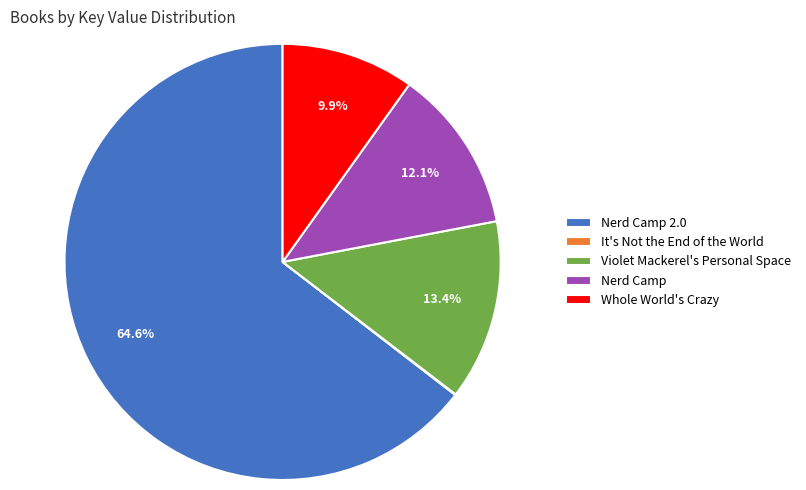

To the nearest percent, what portion does Whole World's Crazy represent?

10%